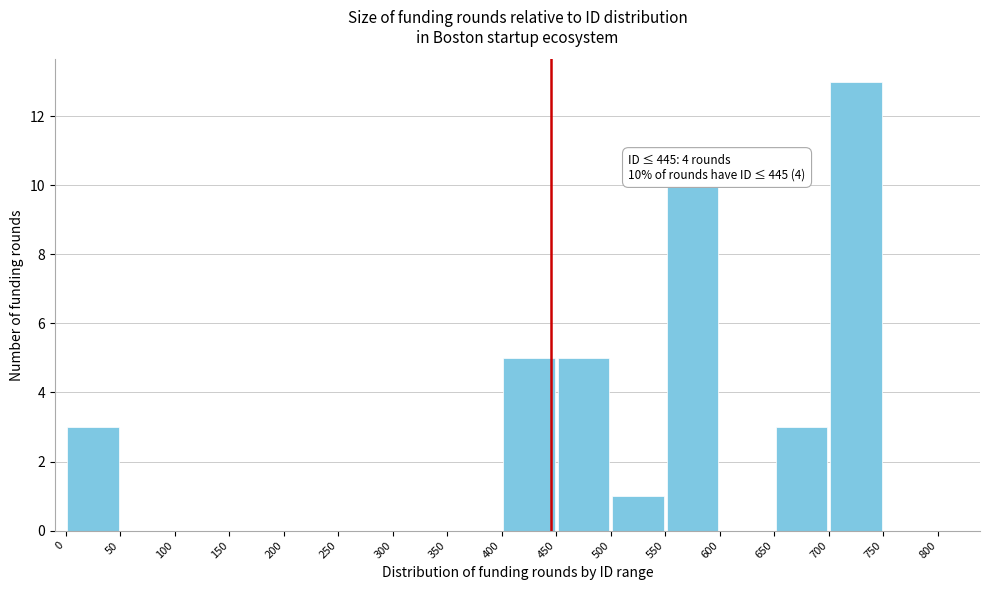

Which range on the x-axis has the tallest bar?

700 to 750